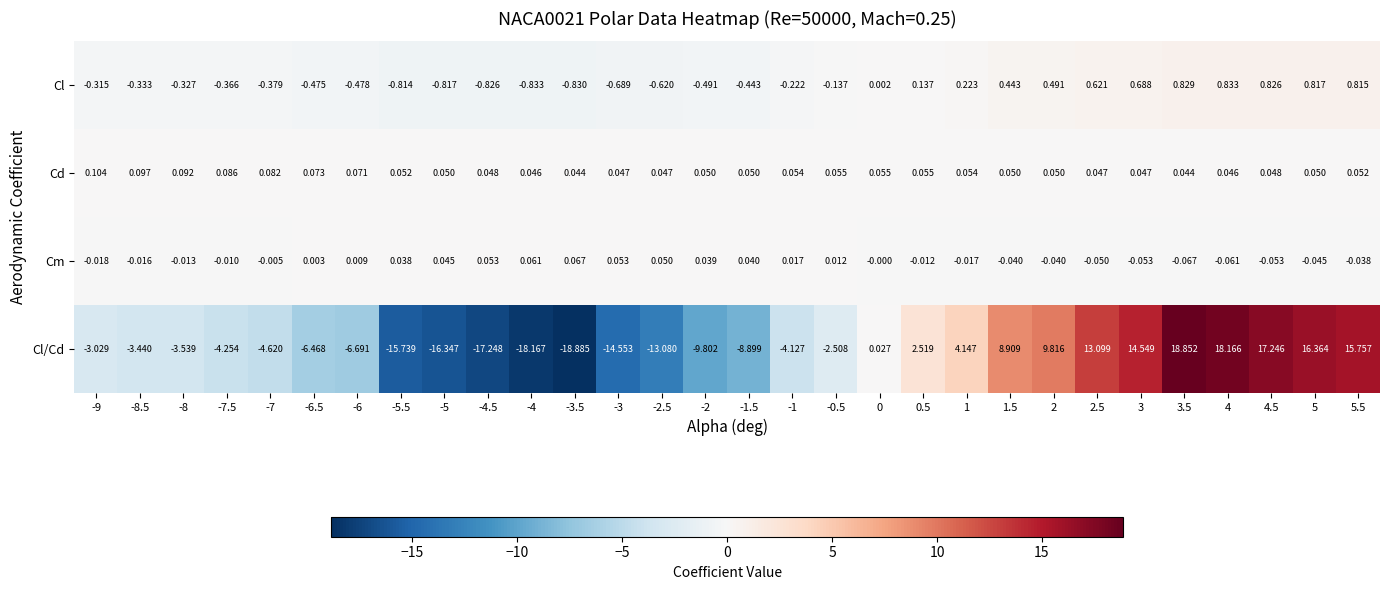

List the series in order of their peak value, lowest first.

Cm, Cd, Cl, Cl/Cd